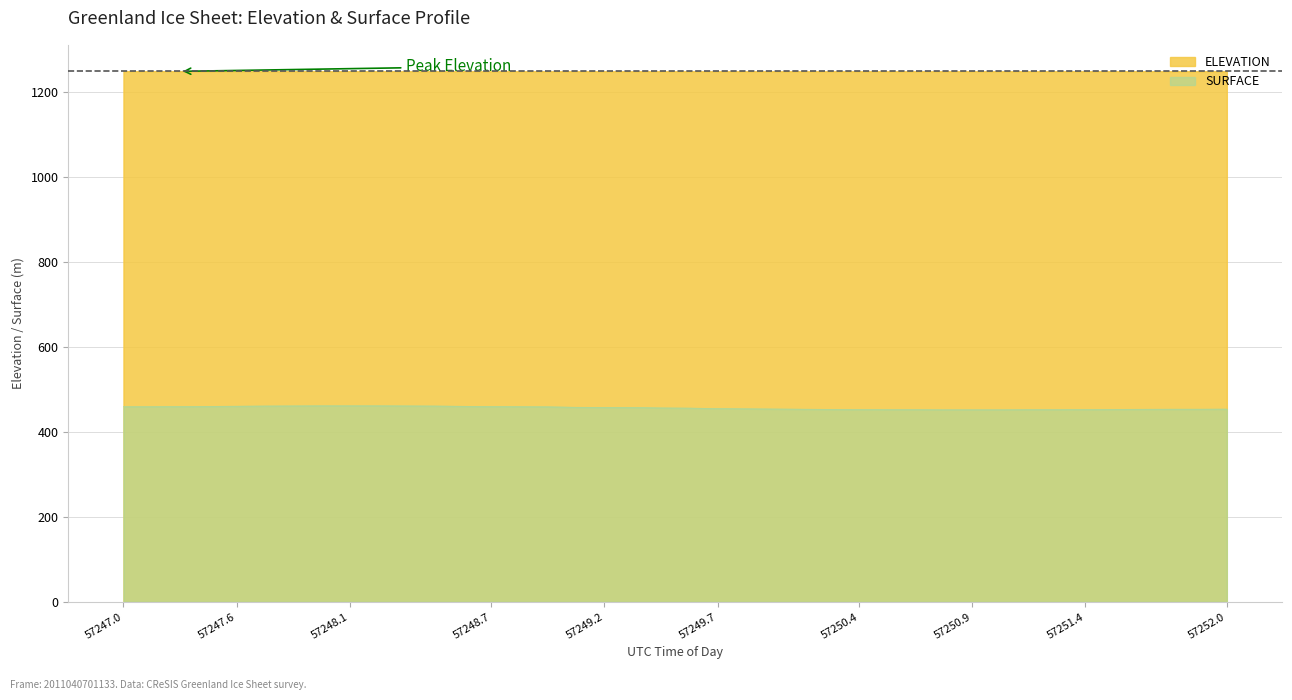

What position from the right is 57251.1437?

8